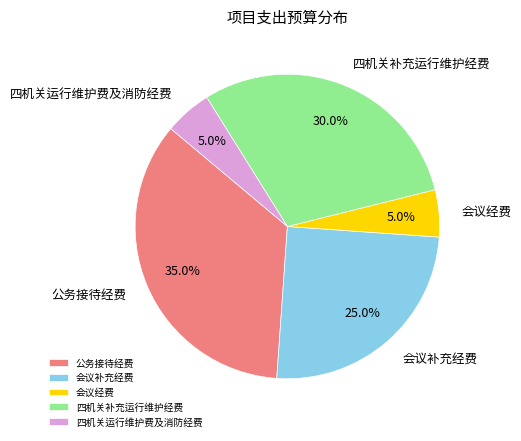

To the nearest percent, what portion does 四机关运行维护费及消防经费 represent?

5%